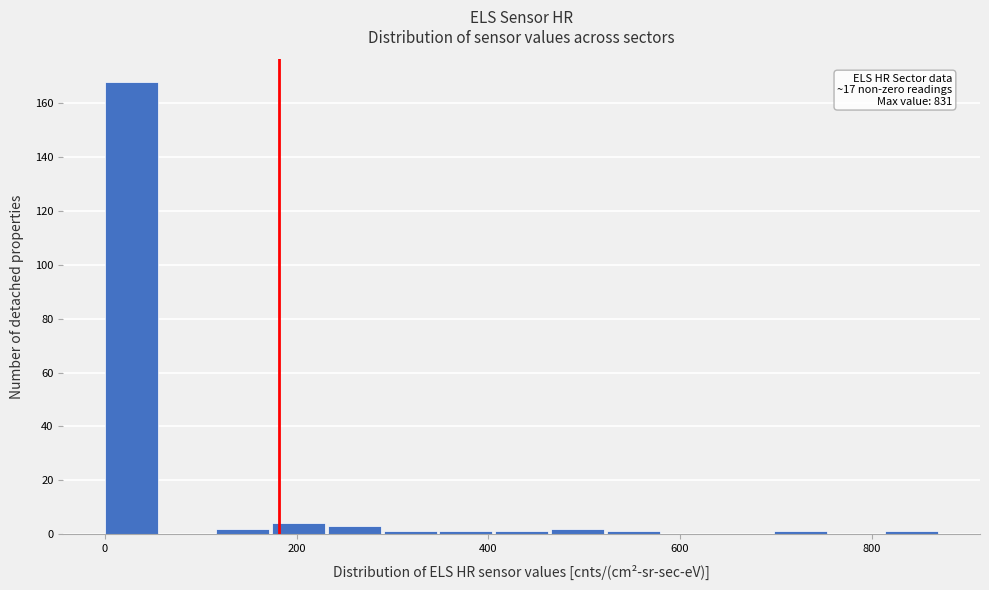

Around what value on the x-axis is the tallest bar? Give the approximate position of its centre, as read against the axis.

20